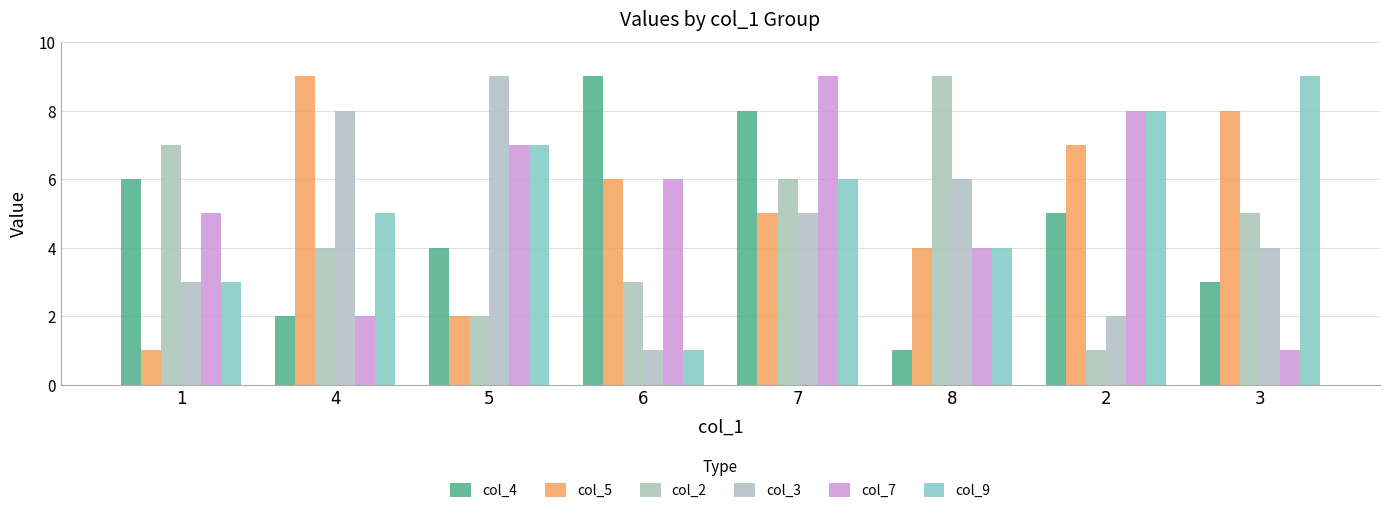

Where is col_3 nearest to the value 5?

7